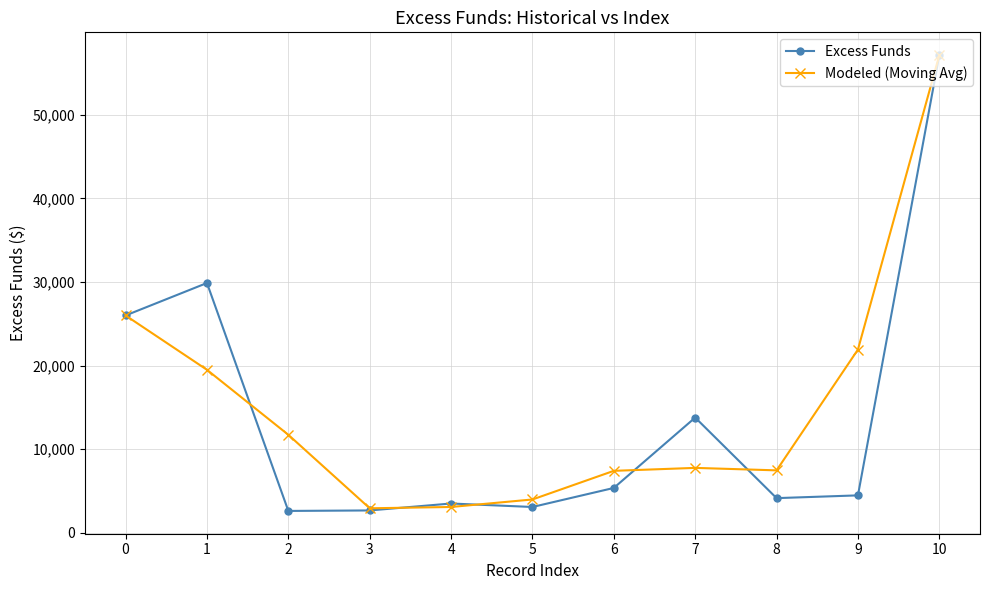

What are all the series names shown in the legend?

Excess Funds, Modeled (Moving Avg)